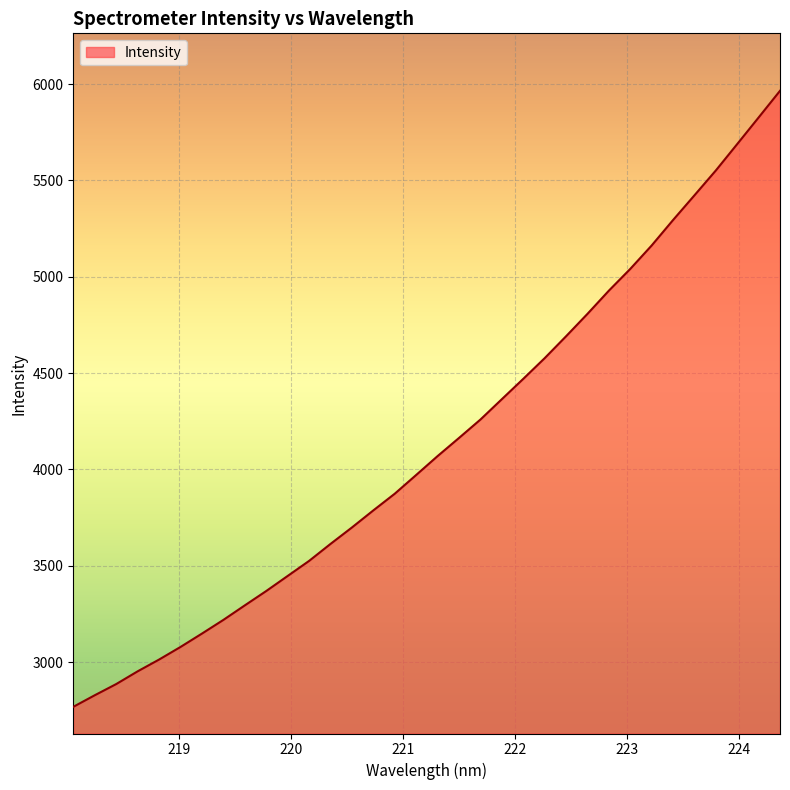

True or false: the data has more than 0 interior local peaks.

False